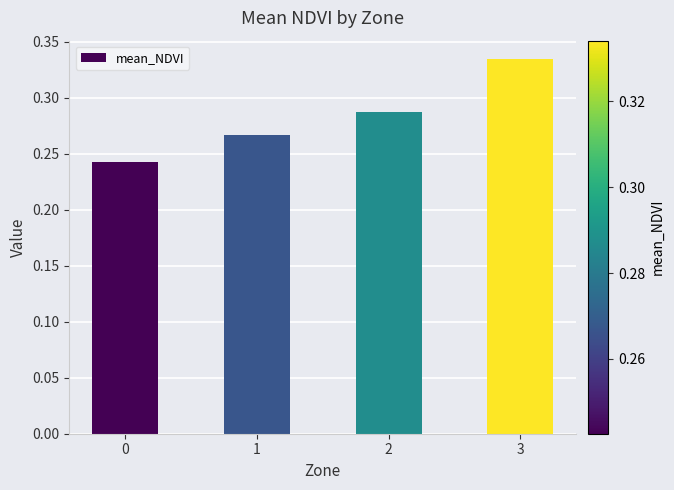

Are the bars grouped side by side (vs. stacked)?

No